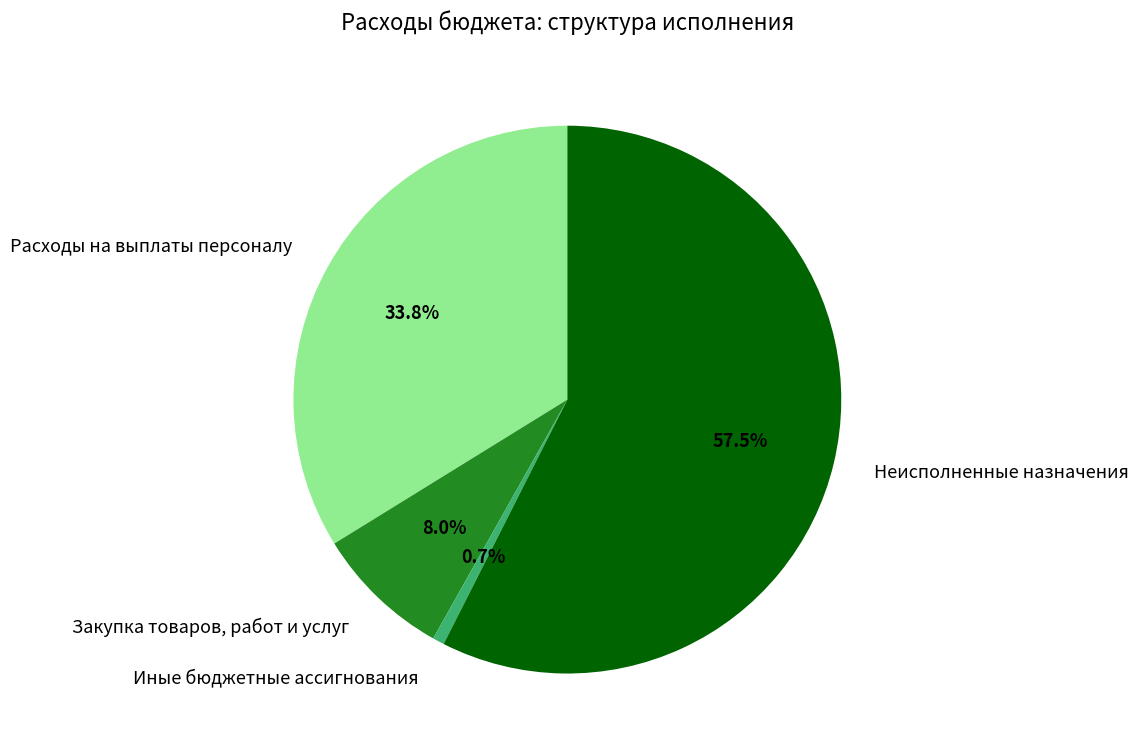

Which category has the smallest portion of the pie?

Иные бюджетные ассигнования